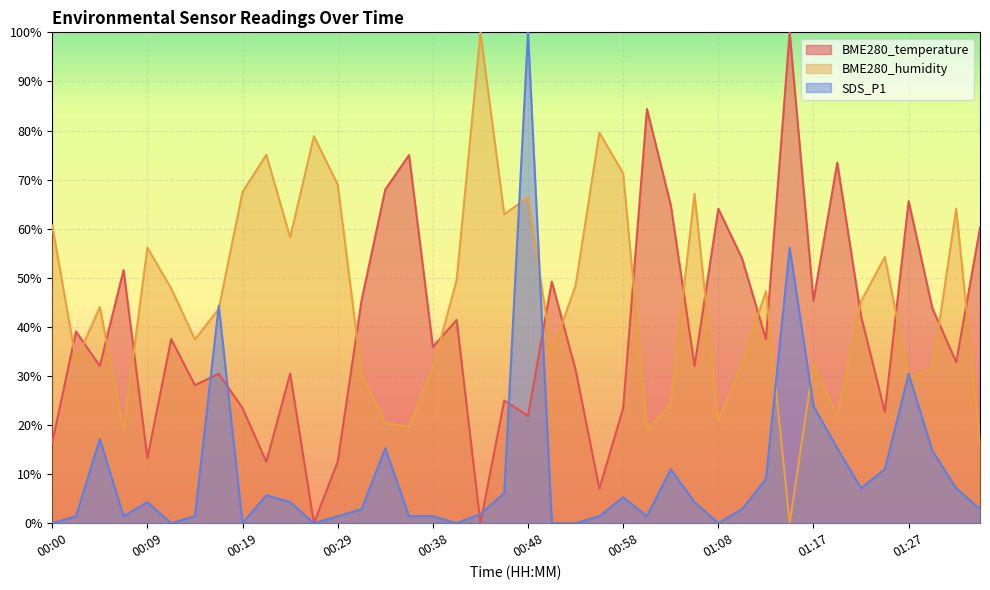

How many lines are shown in the chart?

3